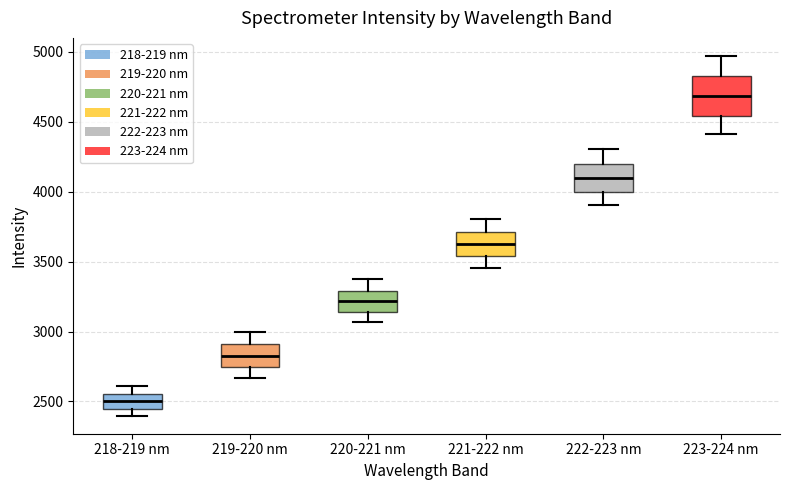

Comparing the boxes themselves (not the whiskers), which one is the tallest?

223-224 nm